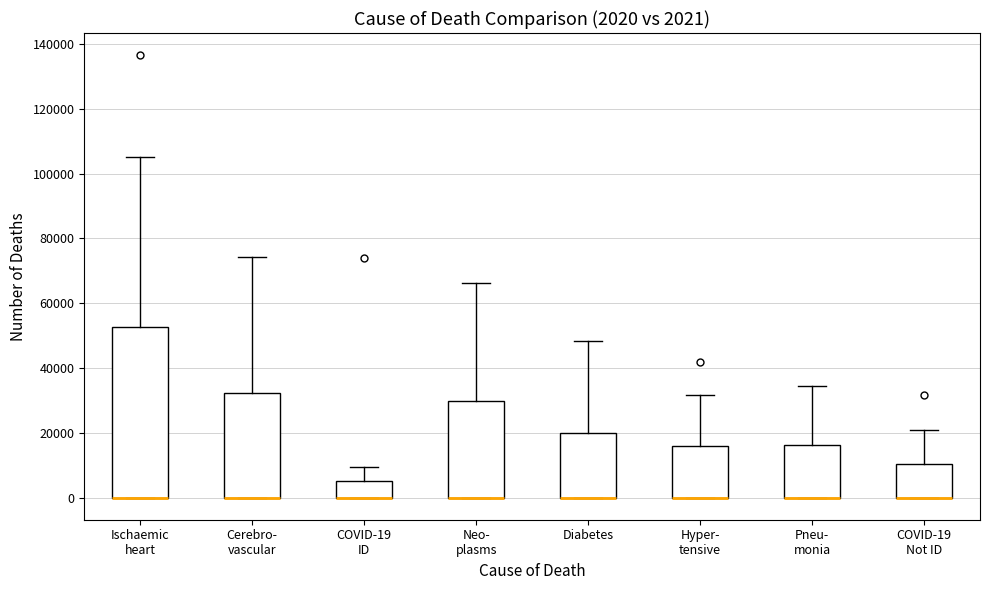

Comparing the boxes themselves (not the whiskers), which one is the tallest?

Ischaemic heart